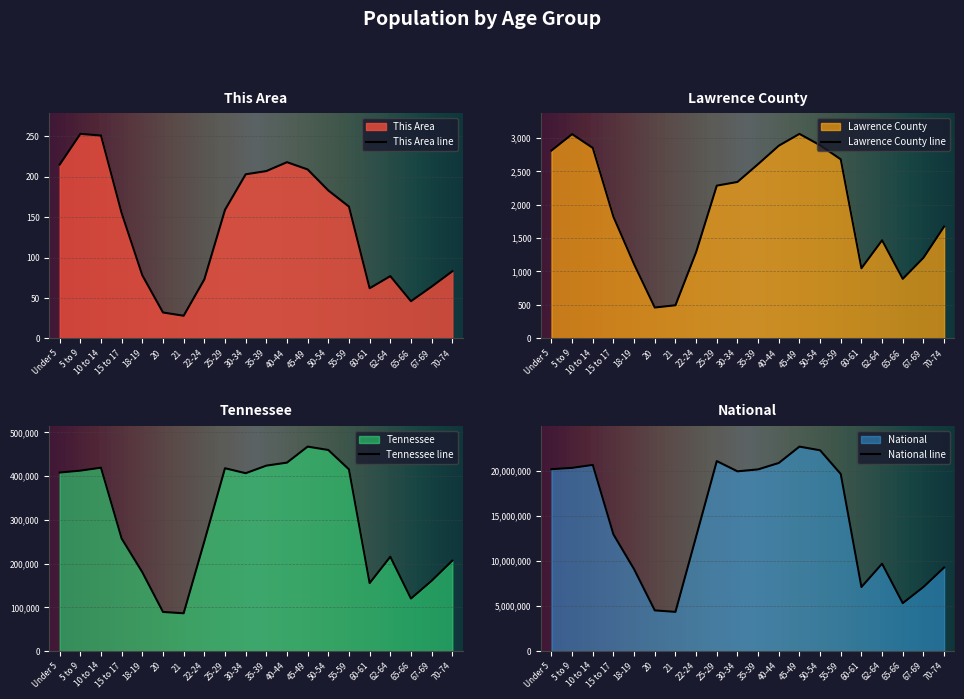

Reading left to right, list all the values displayed in this chart.

This Area: Under 5=215	5 to 9=253	10 to 14=251	15 to 17=155	18-19=78	20=32	21=28	22-24=73	25-29=159	30-34=203	35-39=207	40-44=218	45-49=209	50-54=183	55-59=163	60-61=62	62-64=77	65-66=46	67-69=64	70-74=83
Lawrence County: Under 5=2809	5 to 9=3054	10 to 14=2848	15 to 17=1818	18-19=1108	20=461	21=495	22-24=1290	25-29=2284	30-34=2339	35-39=2606	40-44=2881	45-49=3058	50-54=2888	55-59=2677	60-61=1048	62-64=1467	65-66=890	67-69=1205	70-74=1672
Tennessee: Under 5=407813	5 to 9=412181	10 to 14=418941	15 to 17=257066	18-19=180120	20=89380	21=86356	22-24=250508	25-29=417683	30-34=406314	35-39=423622	40-44=430508	45-49=467087	50-54=459349	55-59=414991	60-61=155235	62-64=215489	65-66=119944	67-69=160594	70-74=206536
National: Under 5=20201362	5 to 9=20348657	10 to 14=20677194	15 to 17=12954254	18-19=9086089	20=4519129	21=4354294	22-24=12712576	25-29=21101849	30-34=19962099	35-39=20179642	40-44=20890964	45-49=22708591	50-54=22298125	55-59=19664805	60-61=7113727	62-64=9704197	65-66=5319902	67-69=7115361	70-74=9278166